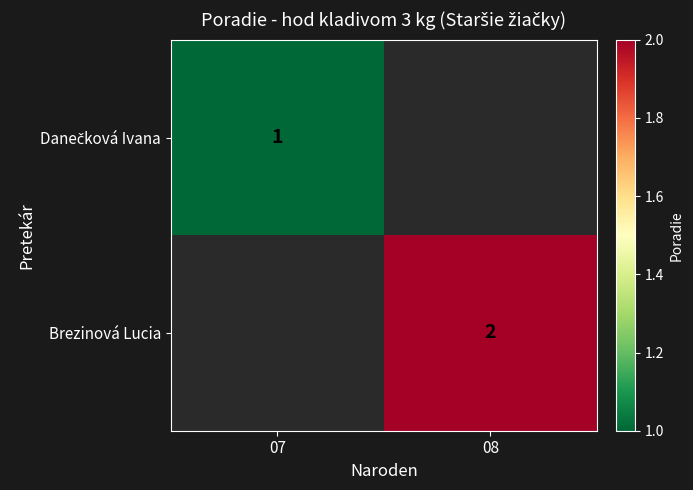

How many categories are shown in the chart?

2